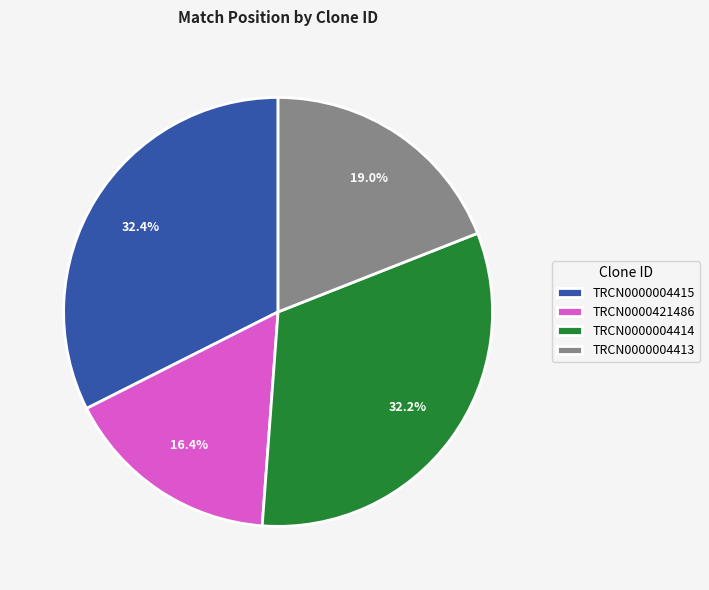

Combined, do TRCN0000004413 and TRCN0000004414 account for over 50%?

Yes